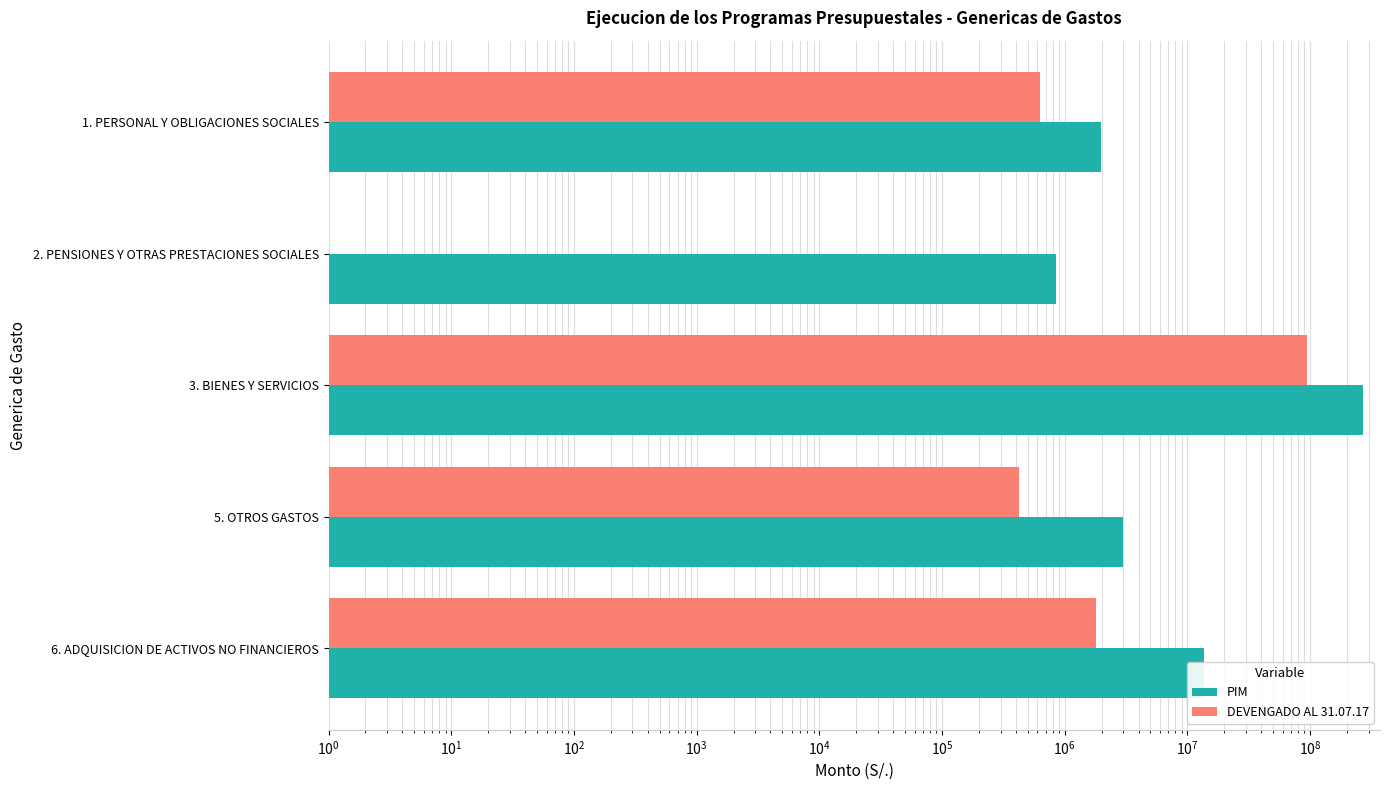

What are all the series names shown in the legend?

PIM, DEVENGADO AL 31.07.17